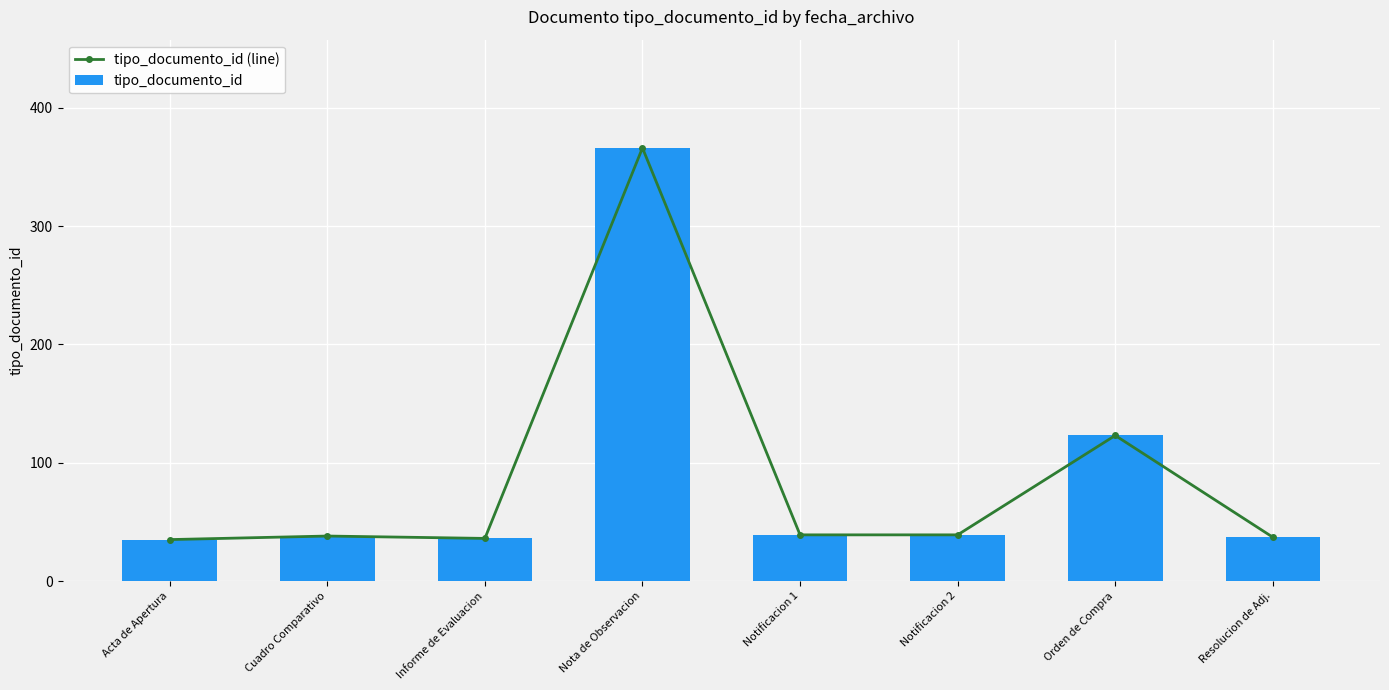

Which series has the widest spread of values?

tipo_documento_id (line)